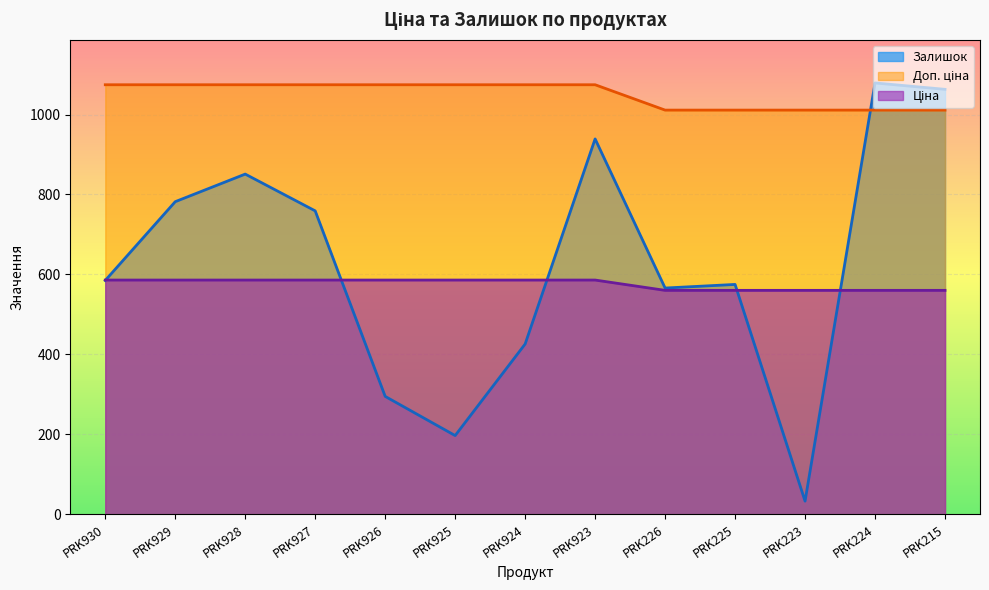

At which label does Доп. ціна reach its peak?

PRK930